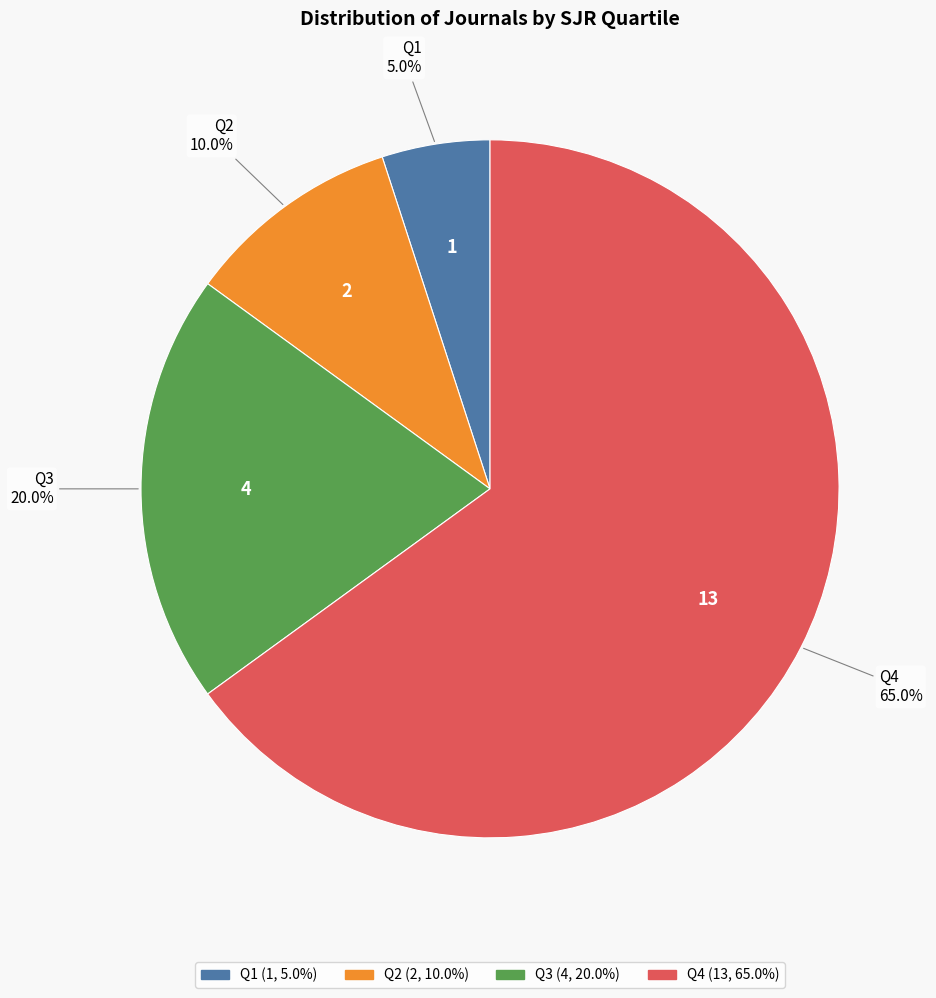

Between Q3 and Q1, which is larger?

Q3